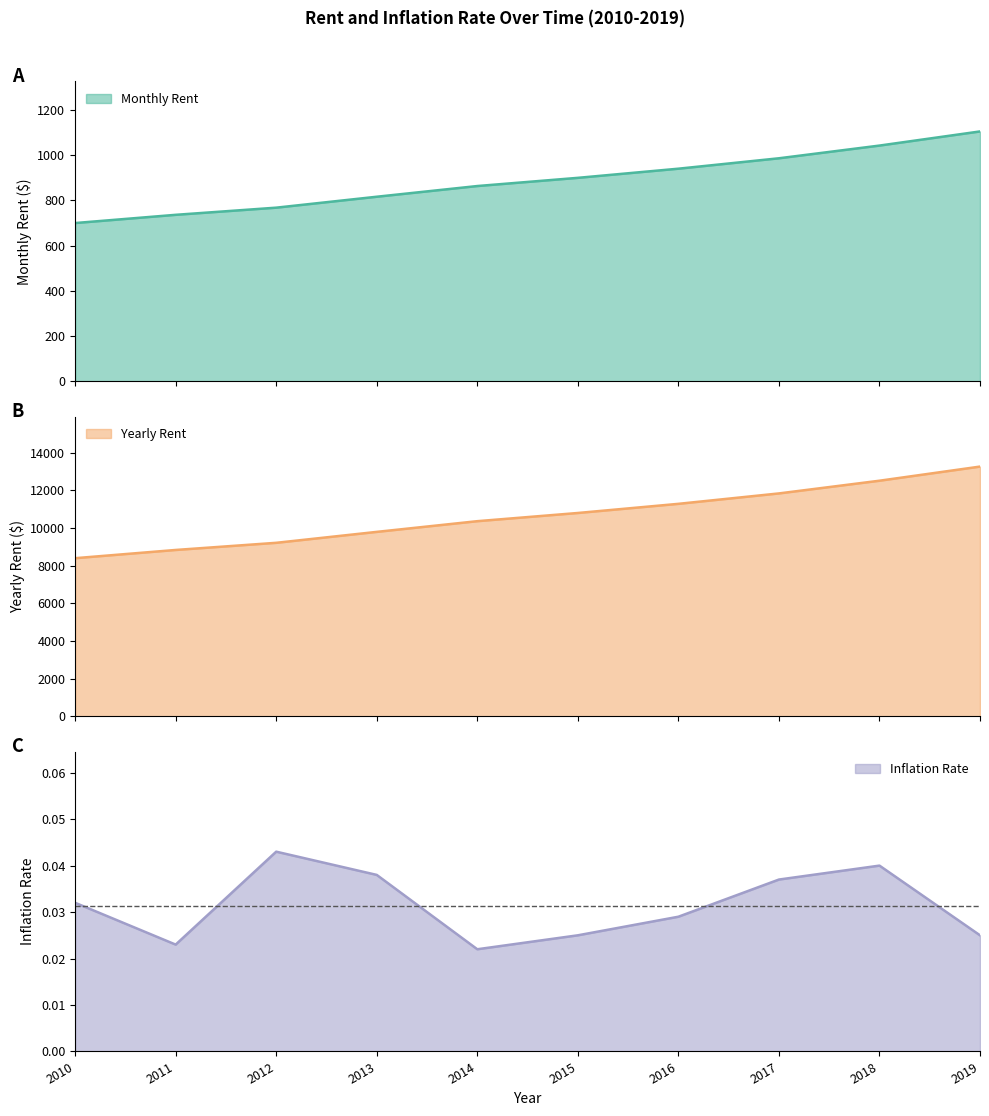

Which series has the largest total across all categories?

Yearly Rent